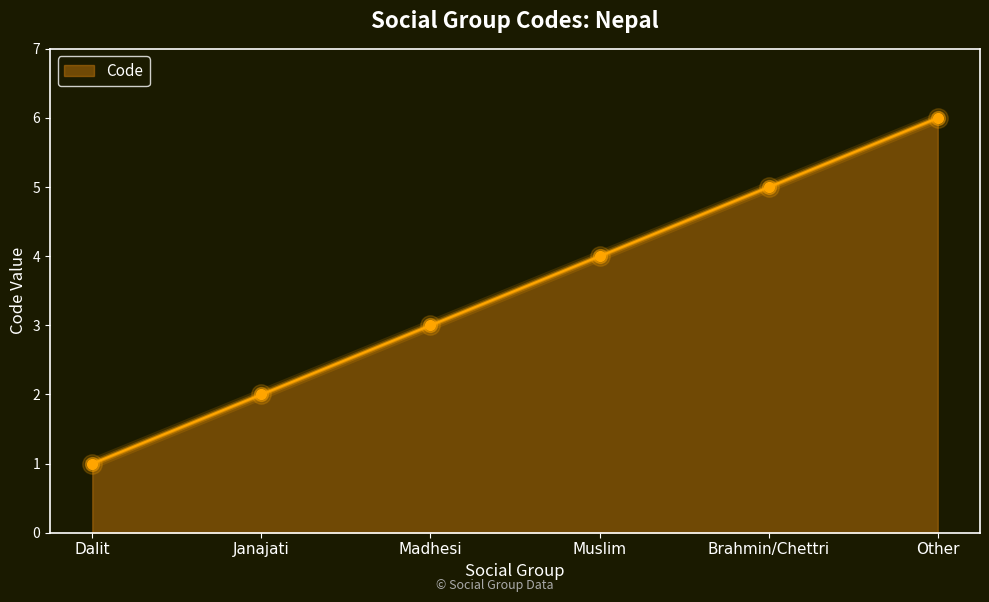

List the labels in order of value, largest first.

Other, Brahmin/Chettri, Muslim, Madhesi, Janajati, Dalit